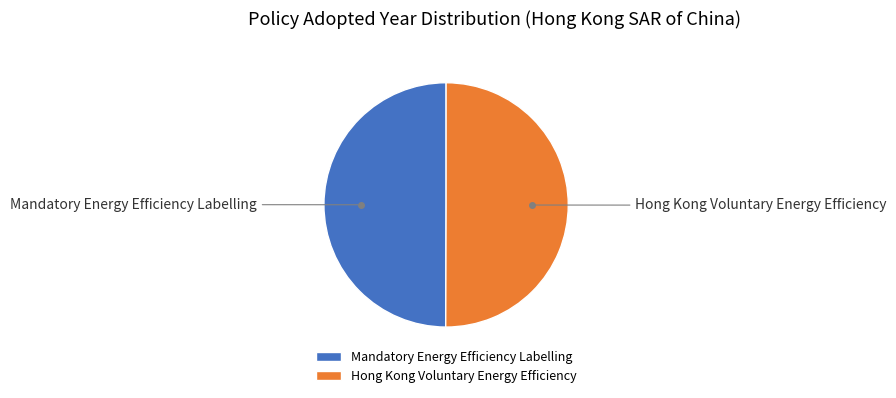

Approximately how many times larger is the value at Hong Kong Voluntary Energy Efficiency compared to Mandatory Energy Efficiency Labelling?

1.0